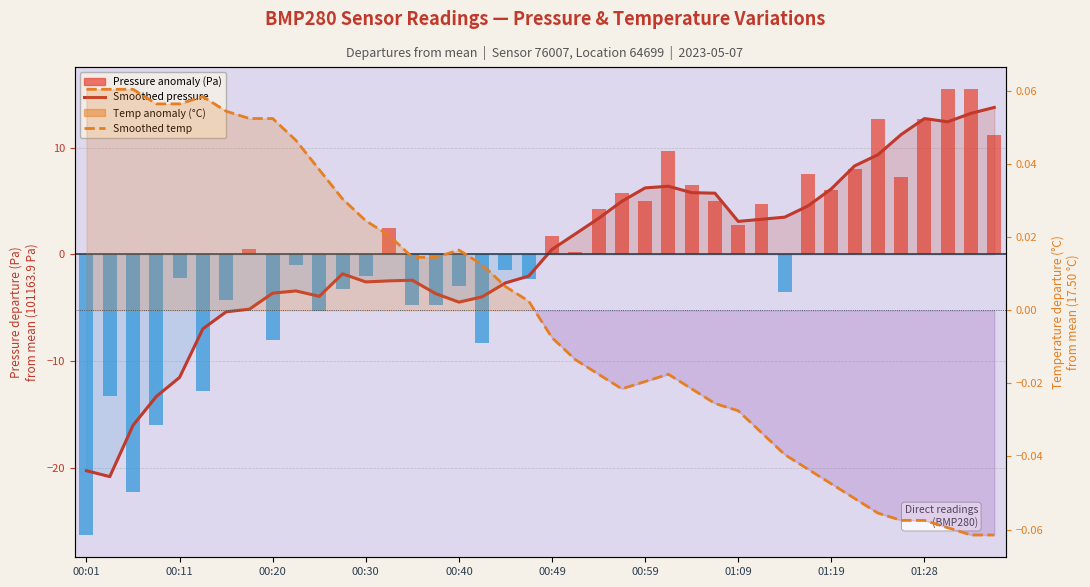

What is the difference between the second highest and second lowest values in the Smoothed temp anomaly series?

0.1